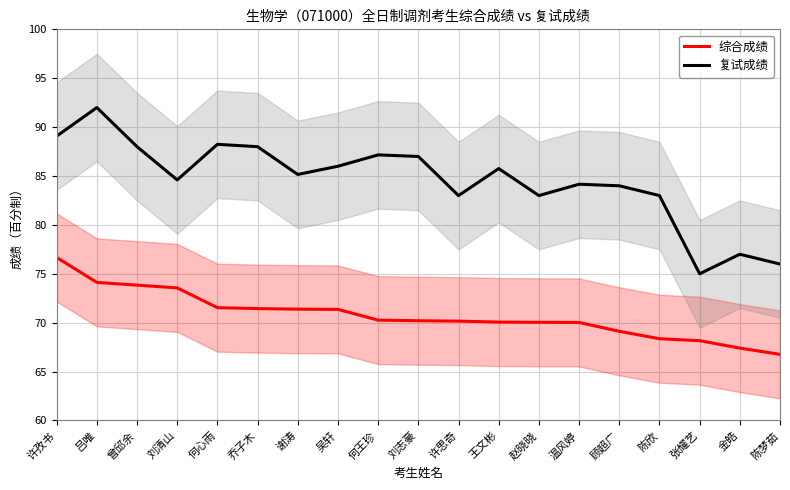

Rank the series by their average value, from highest to lowest.

复试成绩, 综合成绩